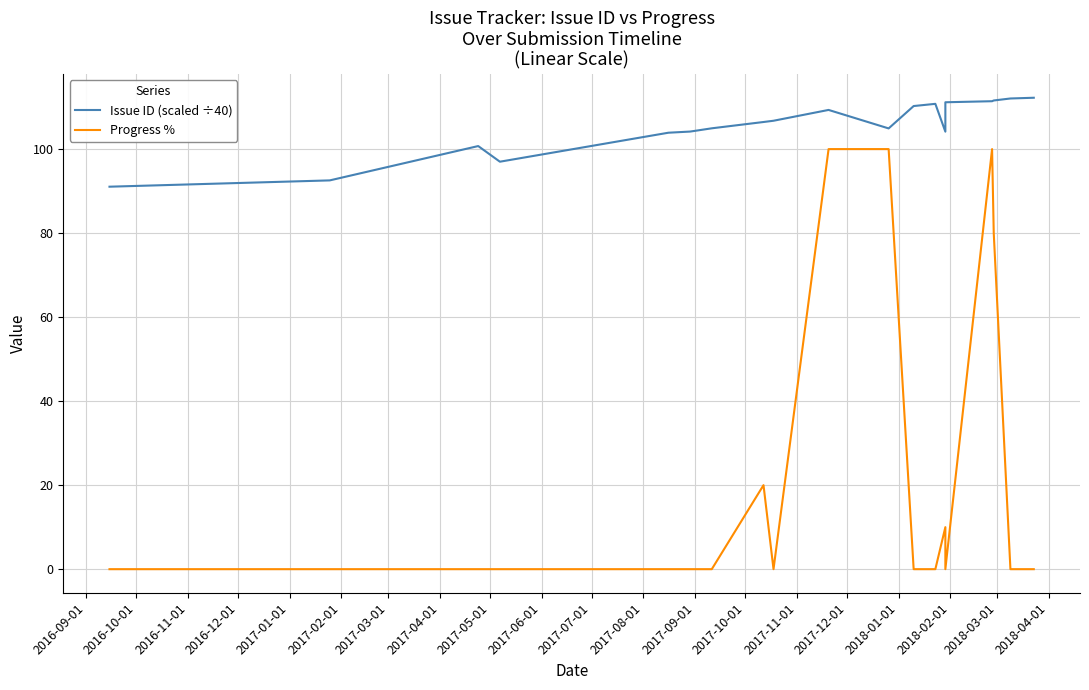

True or false: Issue ID (scaled ÷40) and Progress % cross at least once.

False